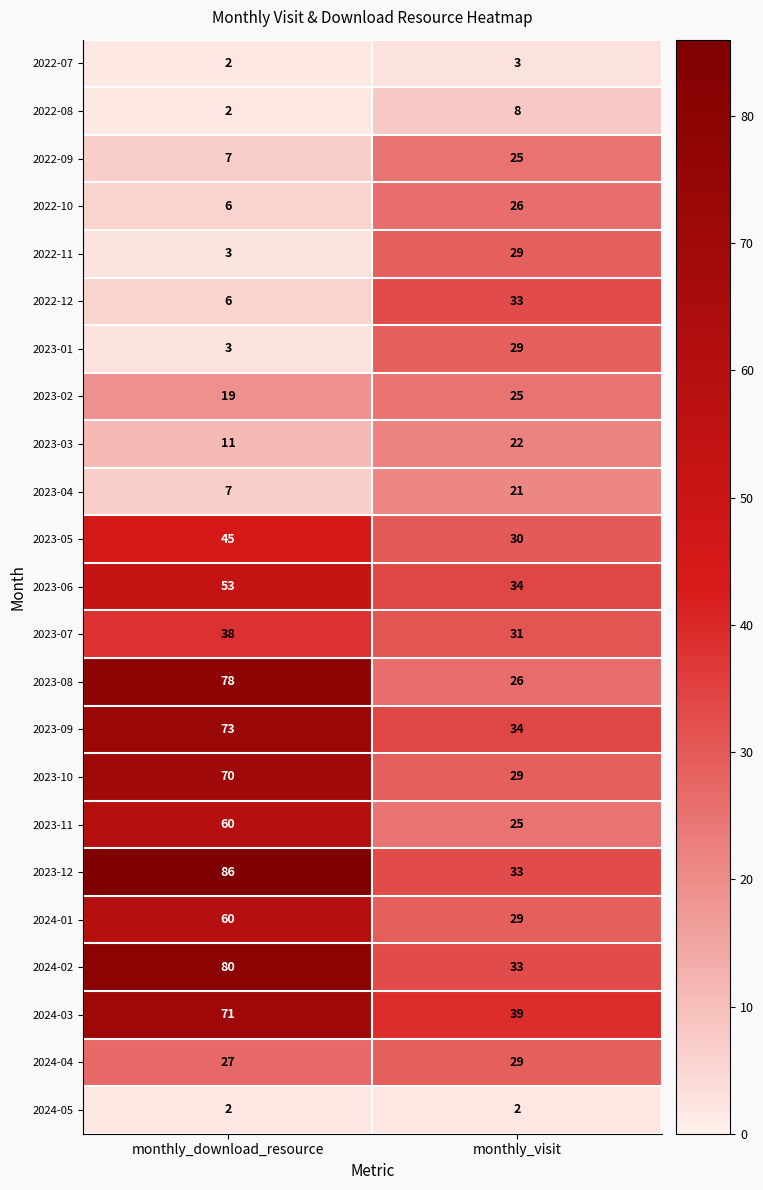

Which series has the widest spread of values?

2023-12